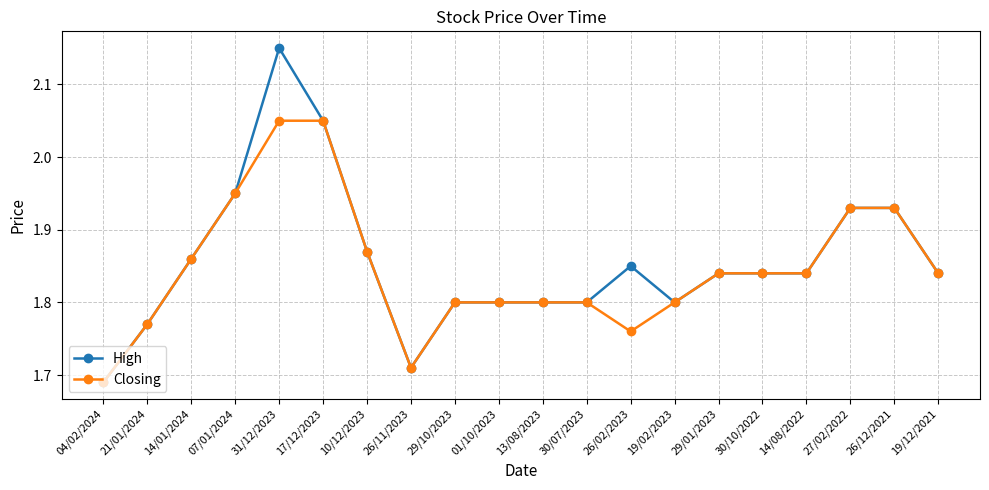

What position from the right is 17/12/2023?

15